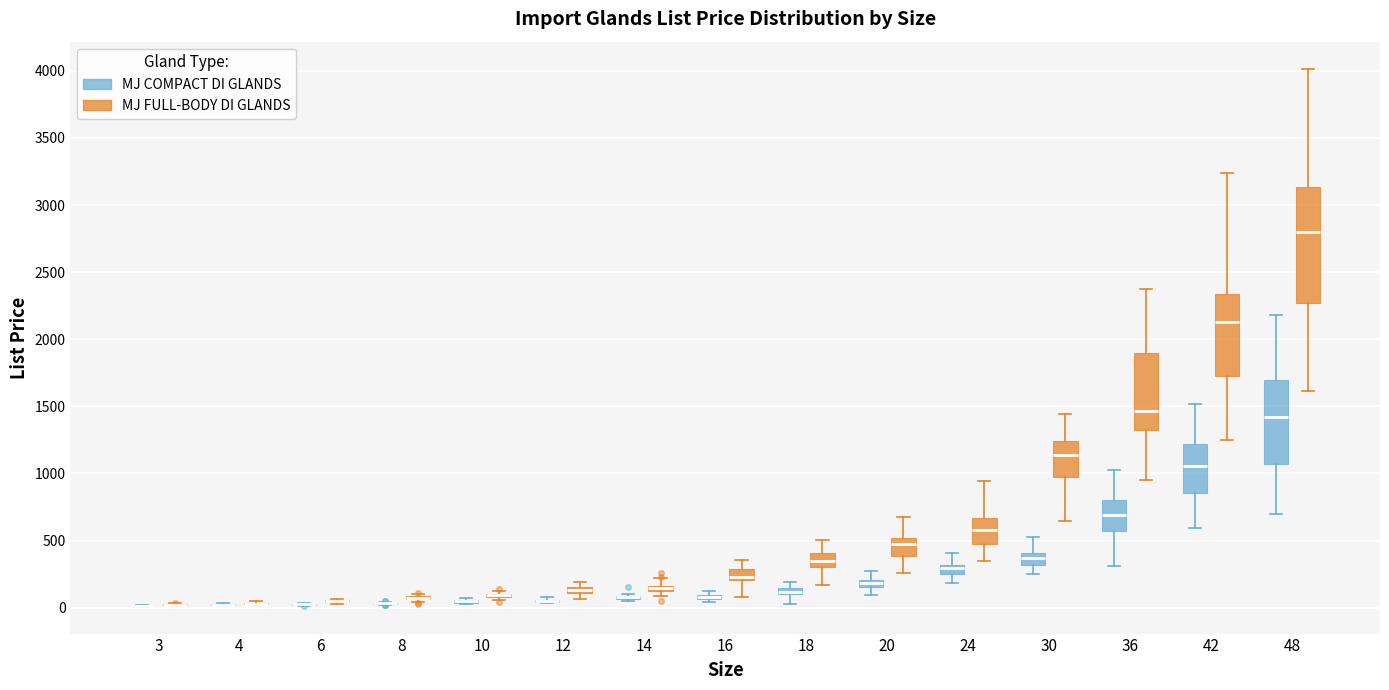

Comparing the boxes themselves (not the whiskers), which one is the tallest?

48 (MJ FULL-BODY DI GLANDS)